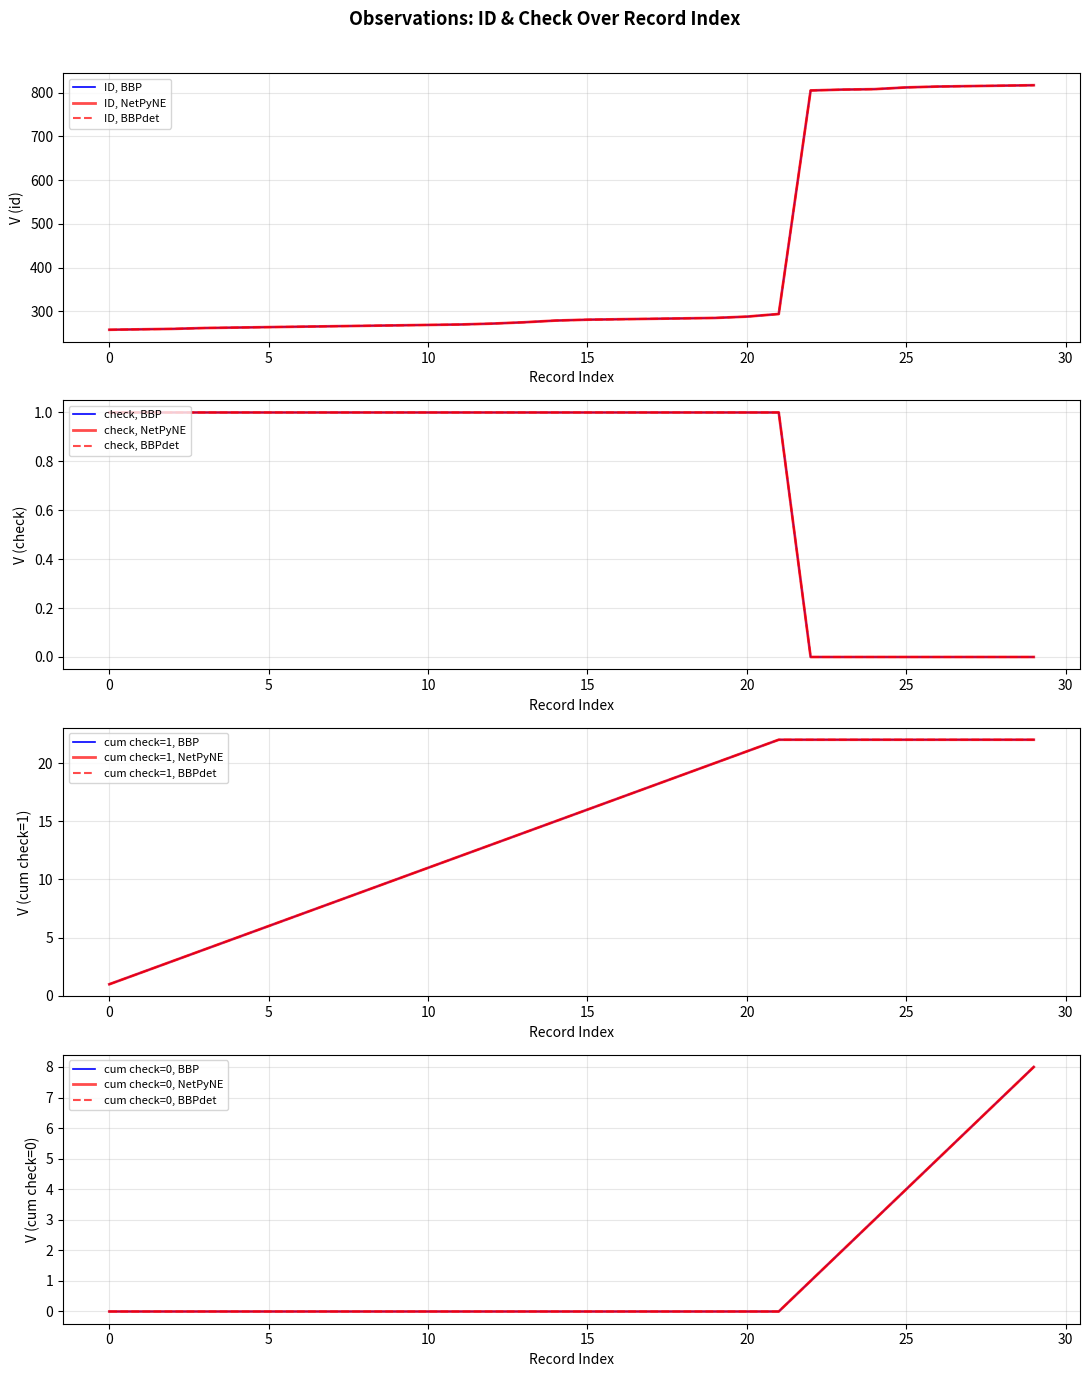

True or false: check and id intersect in this chart.

False